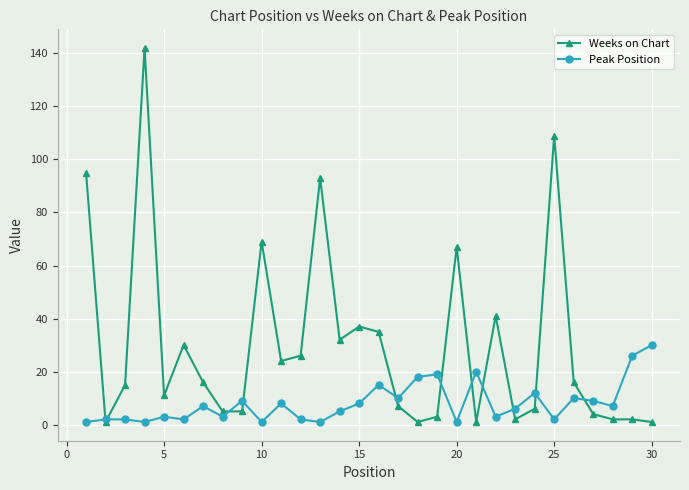

How many lines are shown in the chart?

2